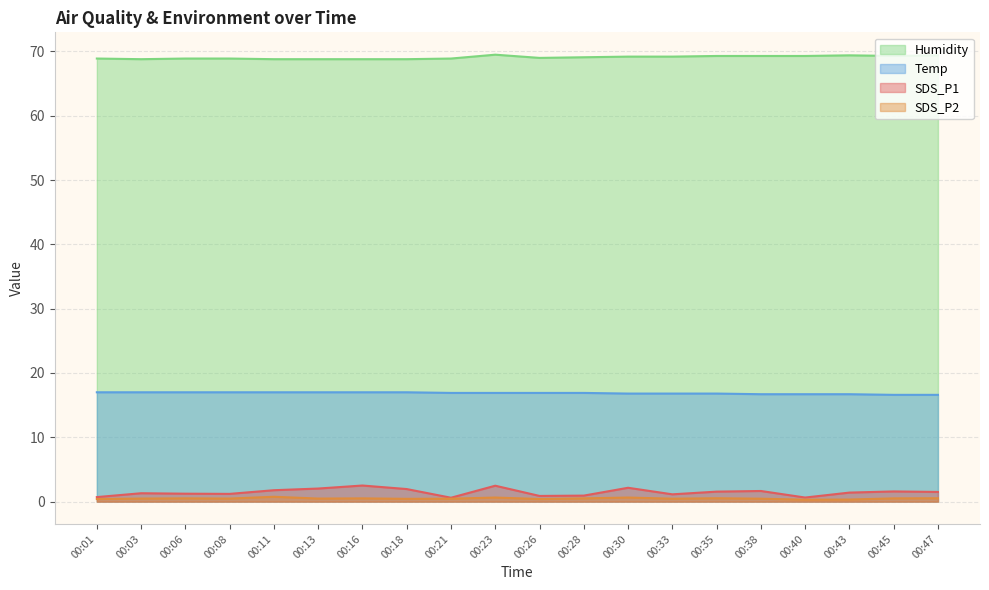

The value of SDS_P1 at 00:08 is 0.3. True or false?

False